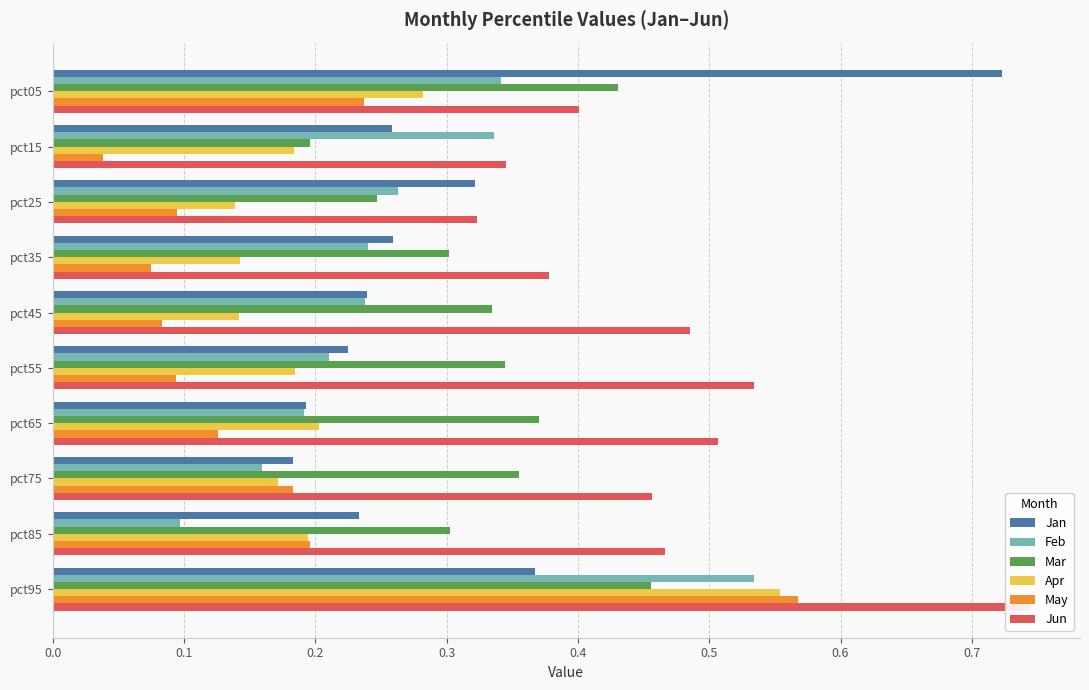

What value does the Feb series have at pct25?

0.3